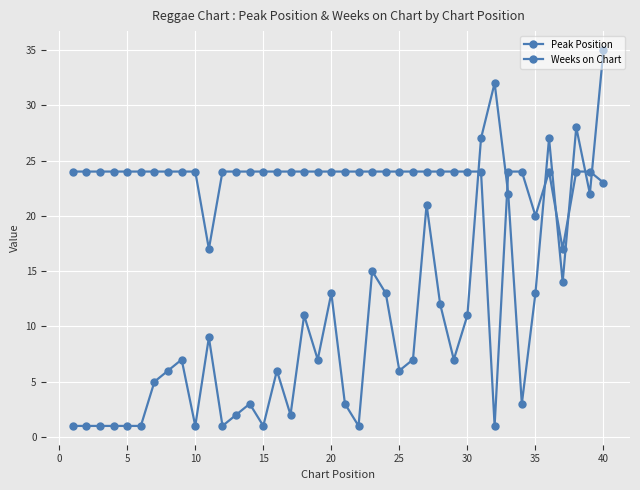

Does the chart have visible grid lines?

Yes